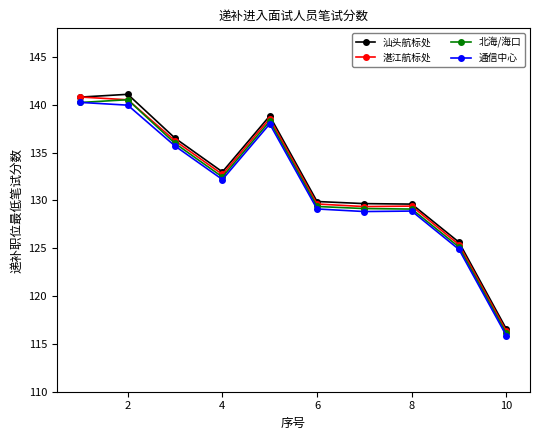

What is the maximum value for 通信中心?

140.3